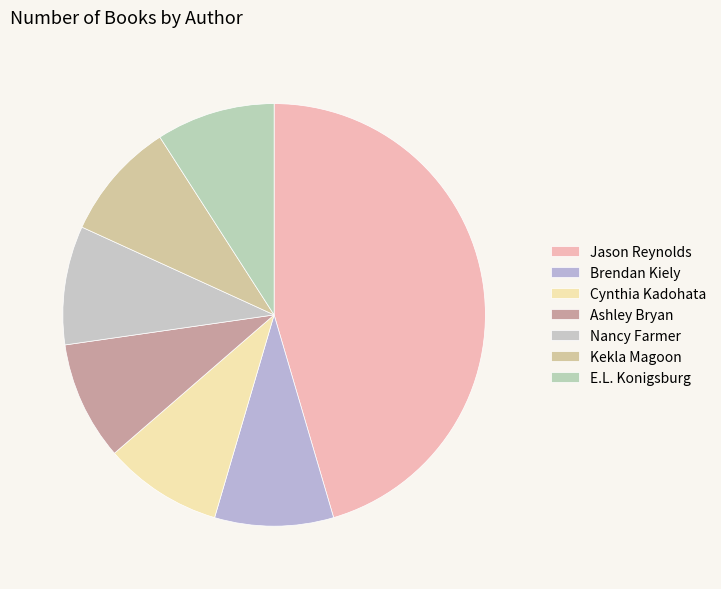

What is the smallest slice in the pie chart?

Brendan Kiely (408865698)